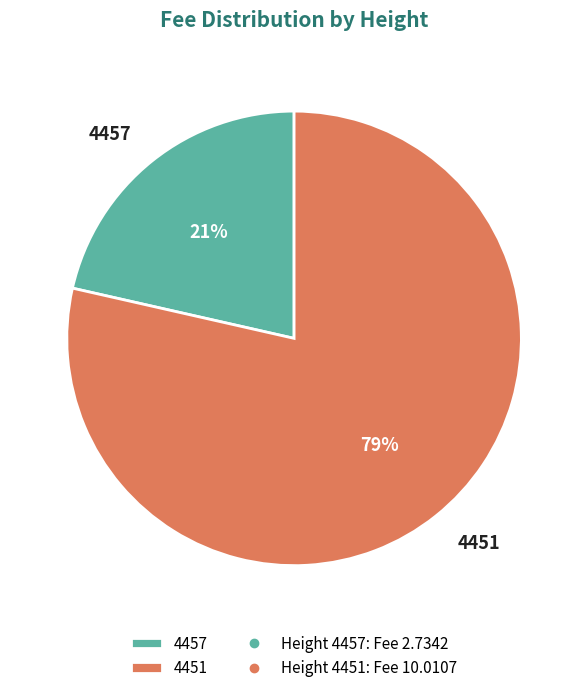

Which slice is the smallest?

4457